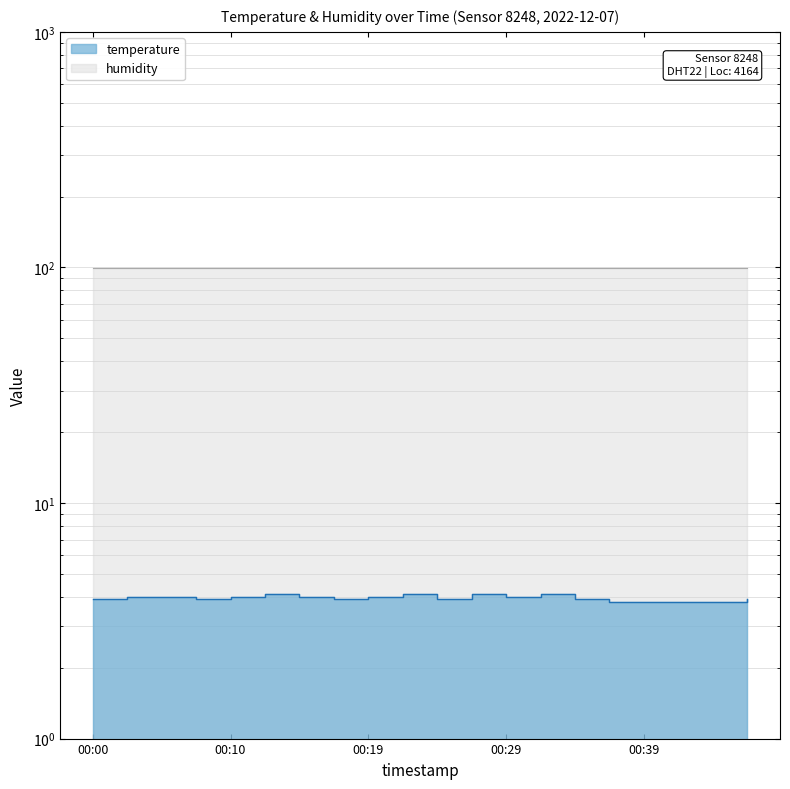

At which category does the chart reach its minimum across all series?

00:36